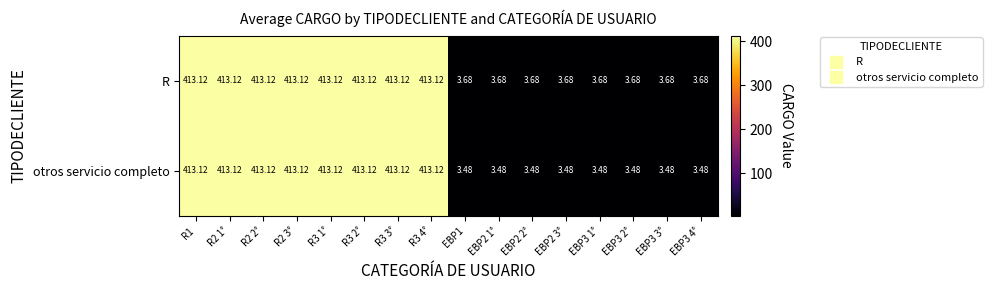

Which series has the largest range (max minus min)?

otros servicio completo